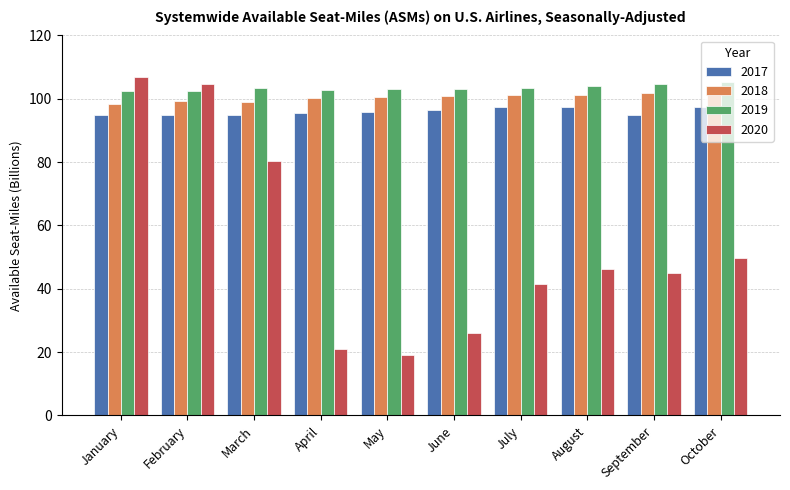

What is the difference between the highest and lowest values at October?

55.6